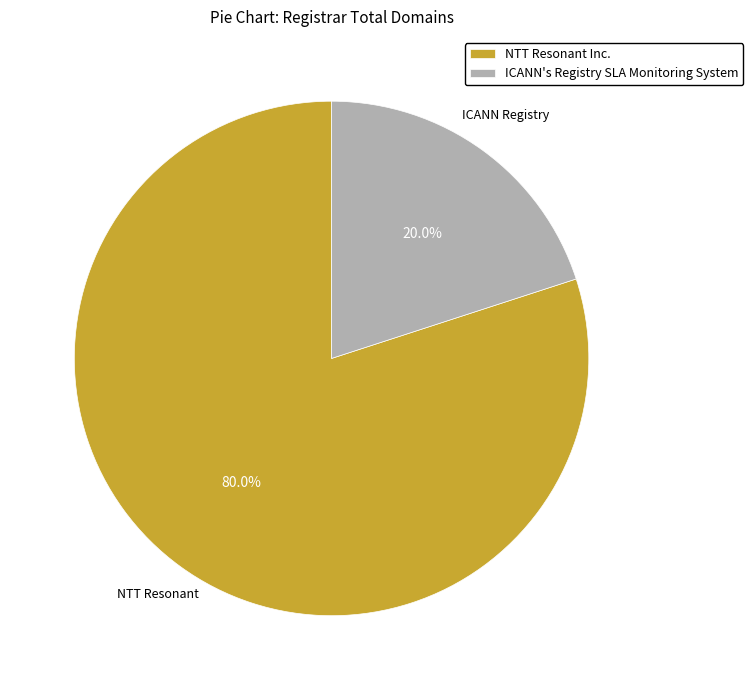

How many slices are in this pie chart?

2